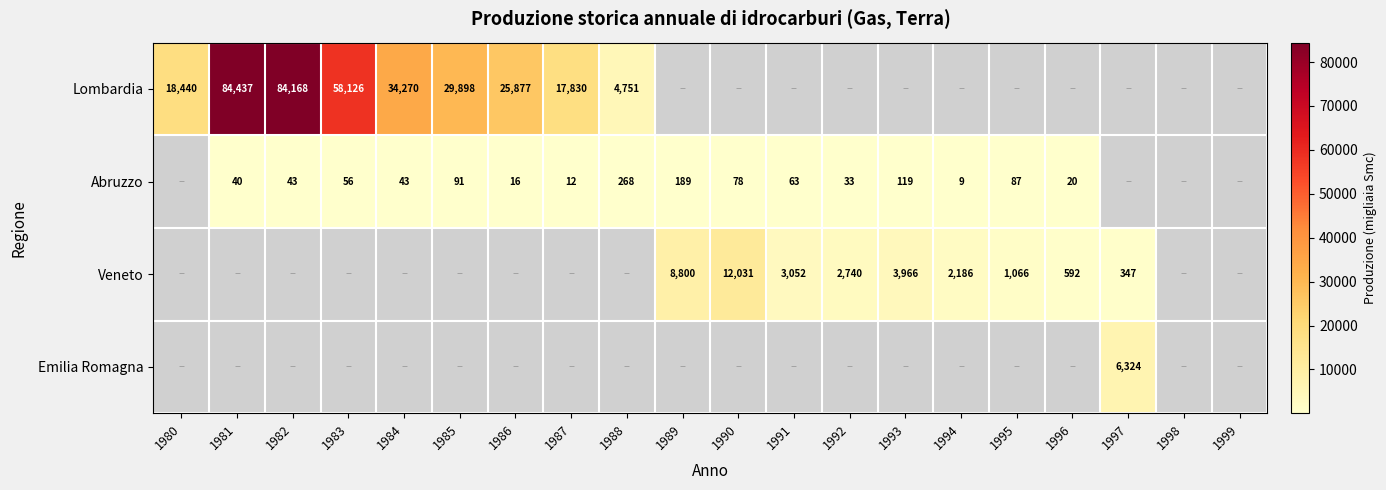

The value of Veneto at 1991 is 1595. True or false?

False